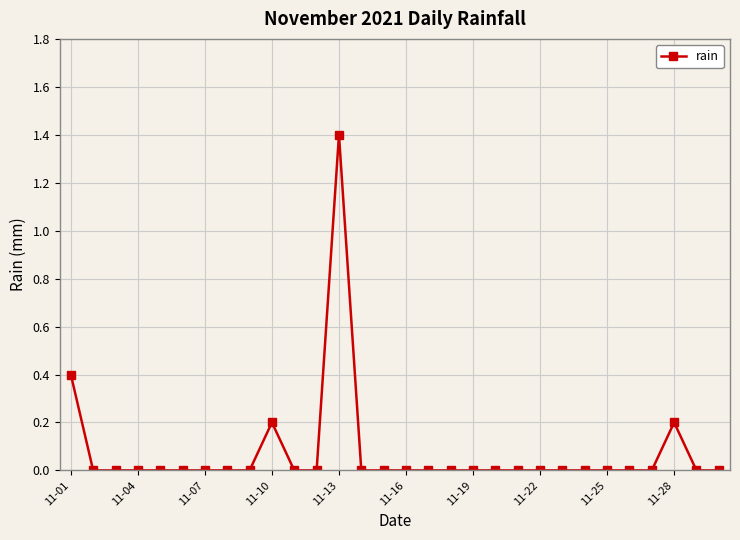

What is the greatest value displayed?

1.4